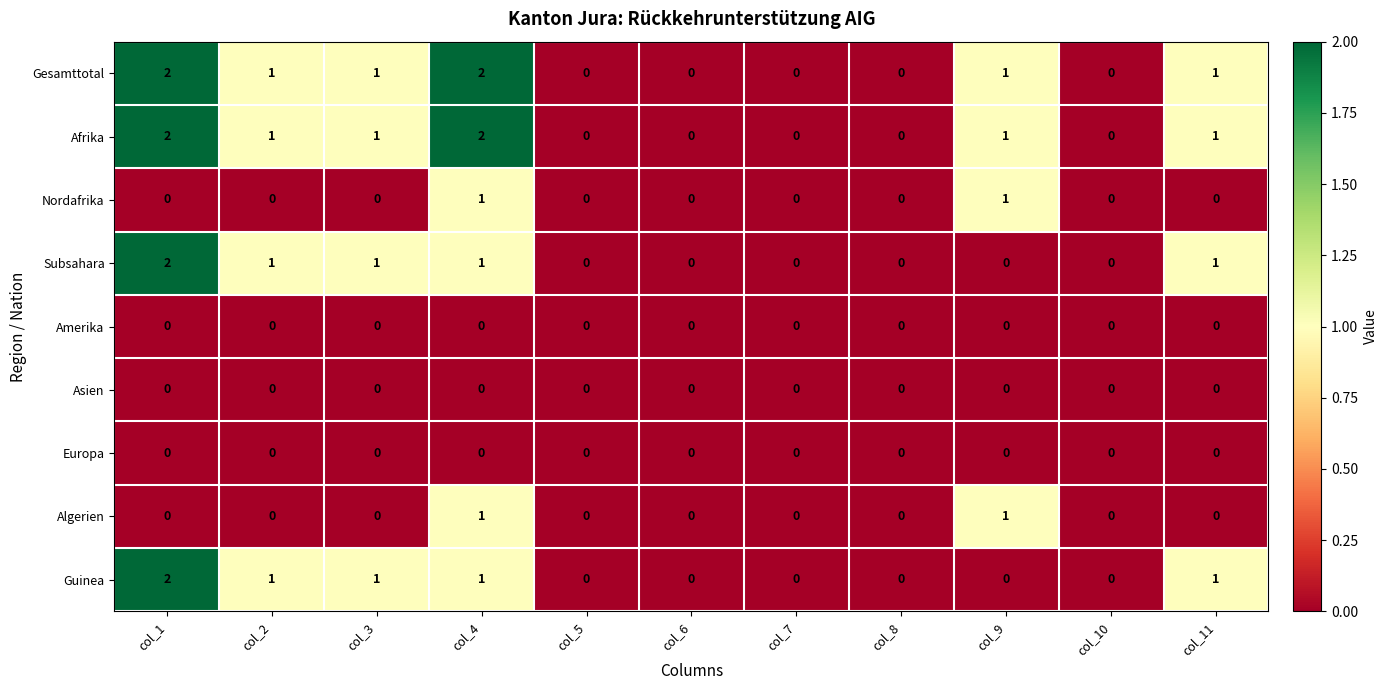

Count the Algerien values in the range 0 to 1.

11